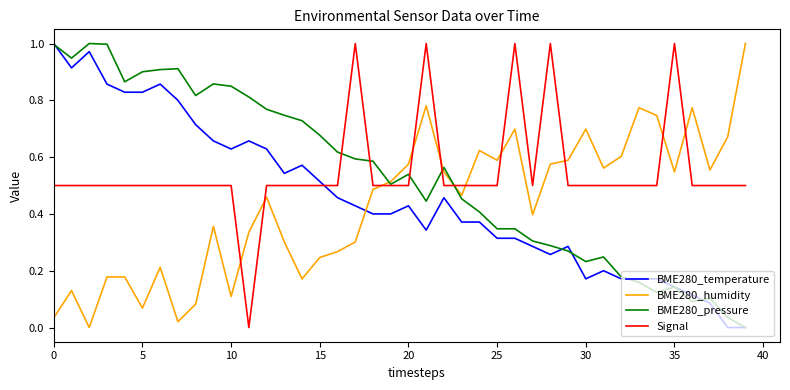

How many times do Signal and BME280_humidity cross each other?

11